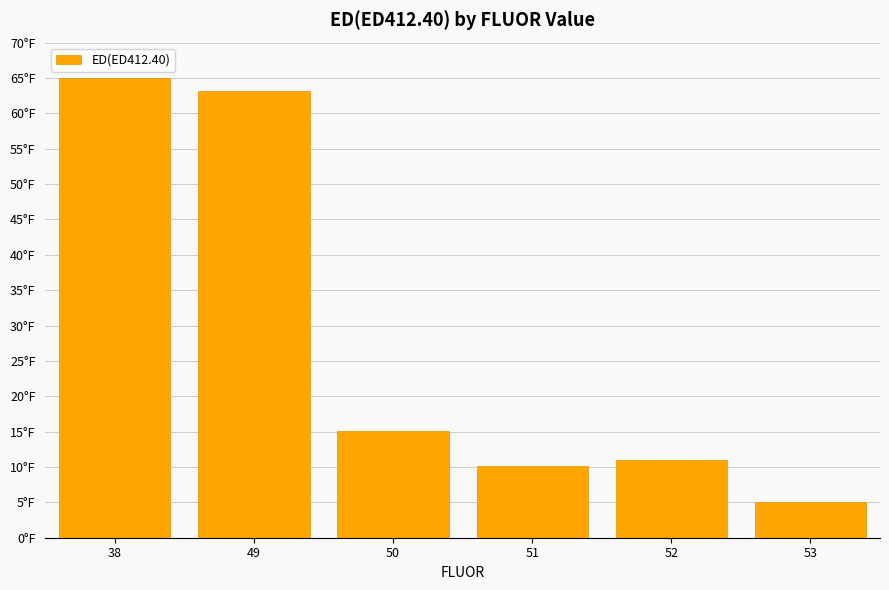

Does the chart contain any negative values?

No